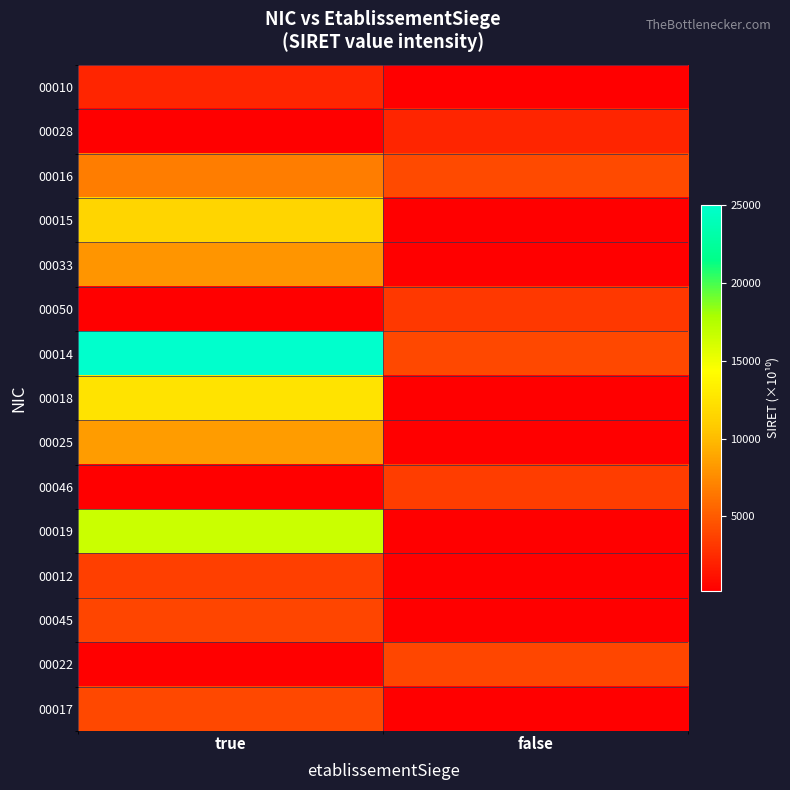

At how many categories does at least one series exceed 24608?

1